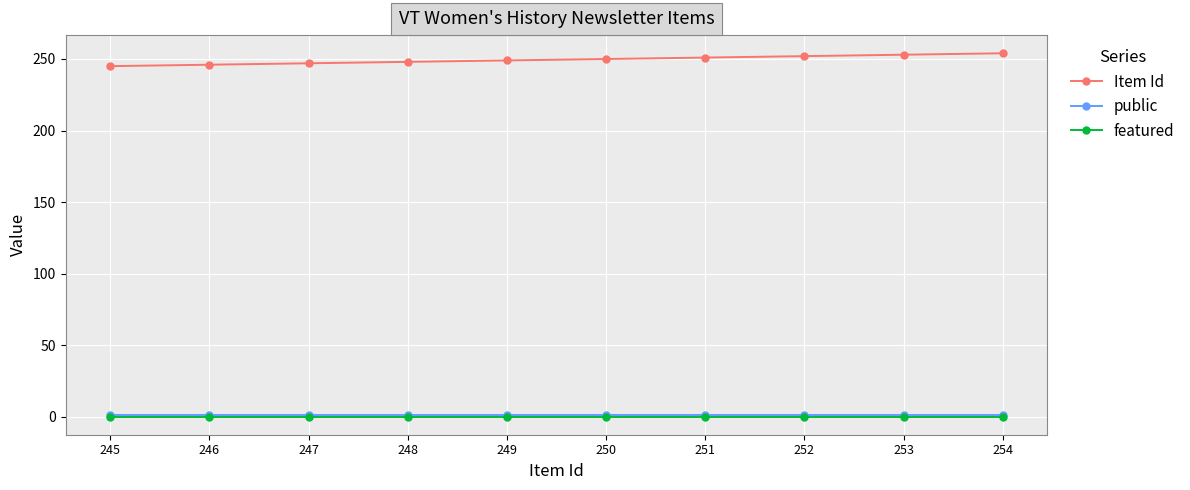

What is the lowest value of the public series?

1